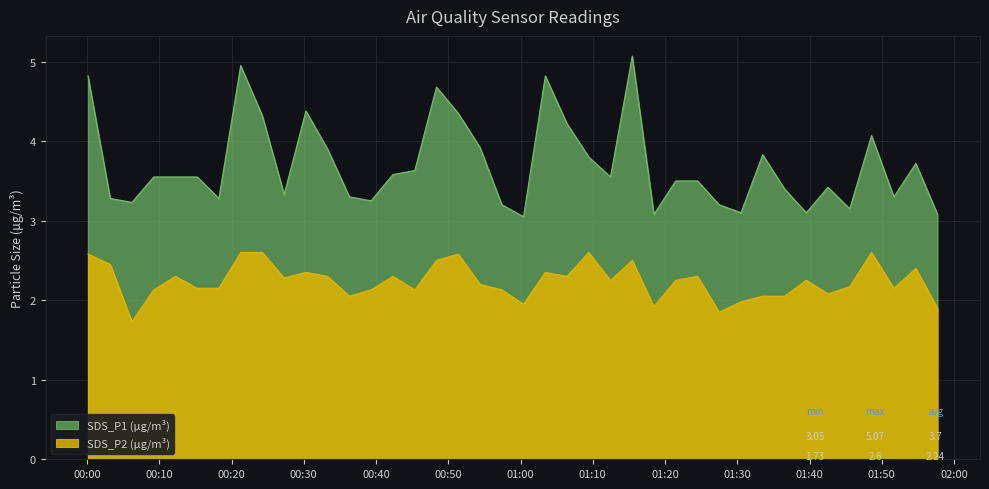

Reading left to right, extract all data points from this chart.

SDS_P1: 4.8	3.3	3.2	3.5	3.5	3.5	3.3	5.0	4.3	3.3	4.4	3.9	3.3	3.2	3.6	3.6	4.7	4.3	3.9	3.2	3.0	4.8	4.2	3.8	3.5	5.1	3.1	3.5	3.5	3.2	3.1	3.8	3.4	3.1	3.4	3.1	4.1	3.3	3.7	3.1
SDS_P2: 2.6	2.5	1.7	2.1	2.3	2.1	2.1	2.6	2.6	2.3	2.4	2.3	2.0	2.1	2.3	2.1	2.5	2.6	2.2	2.1	1.9	2.4	2.3	2.6	2.2	2.5	1.9	2.2	2.3	1.9	2.0	2.0	2.0	2.2	2.1	2.2	2.6	2.1	2.4	1.9